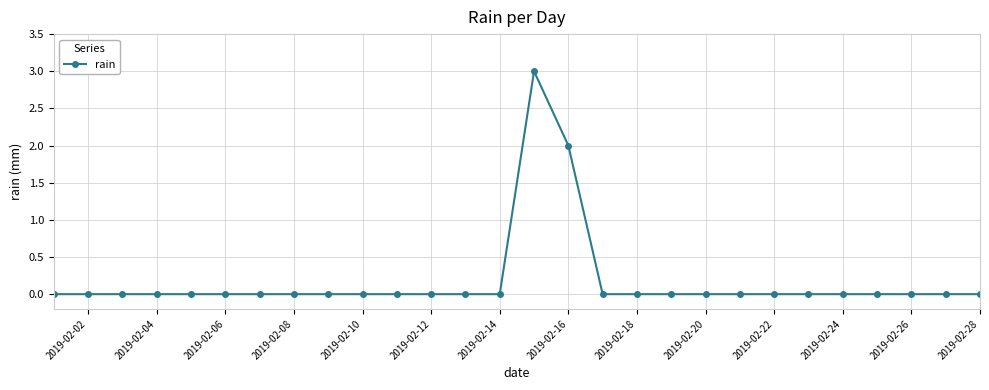

What is the greatest value displayed?

3